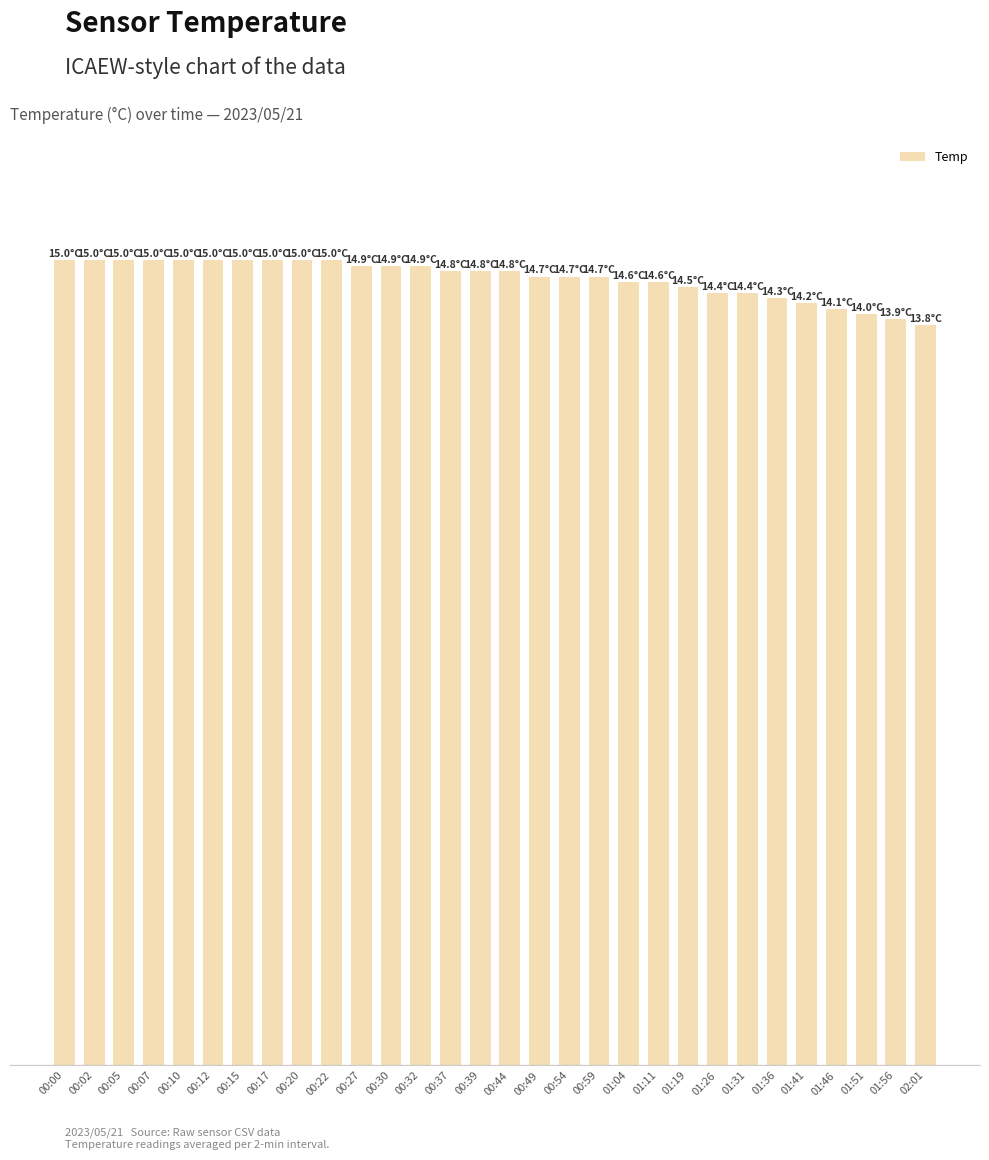

Are the bars horizontal?

No